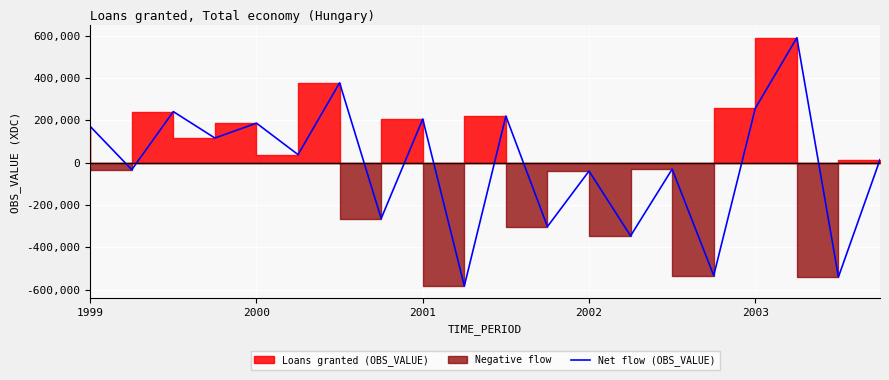

What value does the data have at 15?

-533501